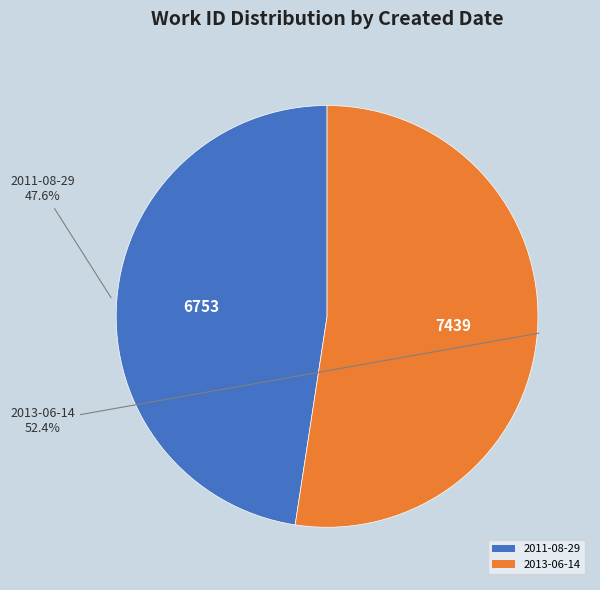

To the nearest percent, what percentage of the pie is 2013-06-14?

52%